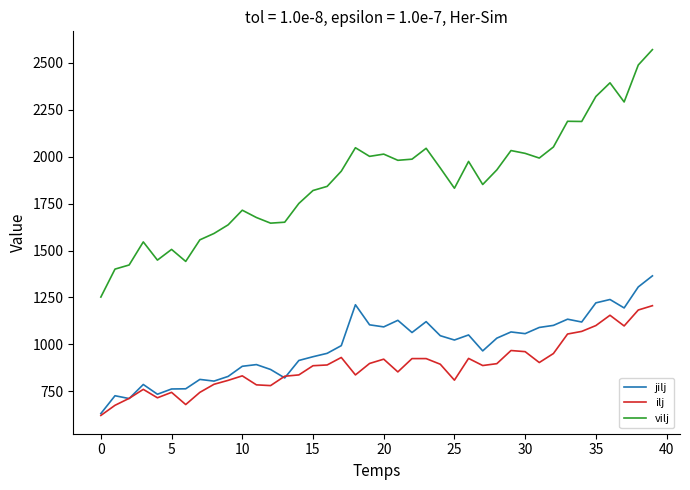

True or false: ilj and vilj cross at least once.

False